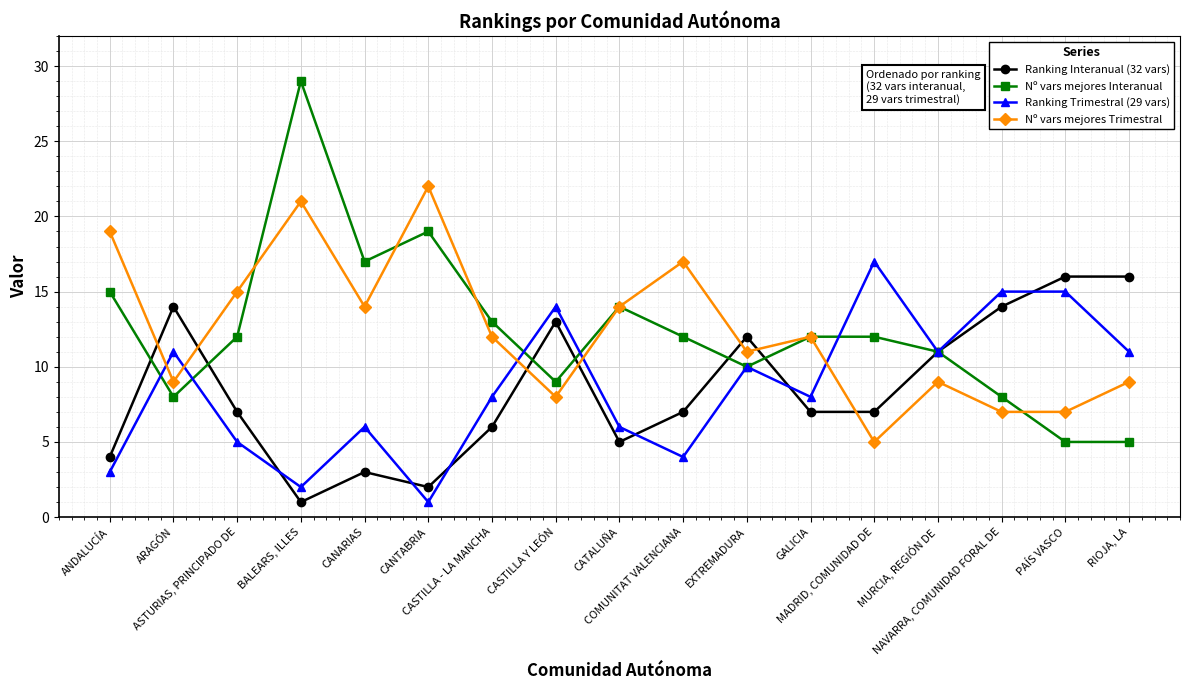

Reading left to right, list all the values displayed in this chart.

Ranking Interanual (32 vars): 4	14	7	1	3	2	6	13	5	7	12	7	7	11	14	16	16
Nº vars mejores Interanual: 15	8	12	29	17	19	13	9	14	12	10	12	12	11	8	5	5
Ranking Trimestral (29 vars): 3	11	5	2	6	1	8	14	6	4	10	8	17	11	15	15	11
Nº vars mejores Trimestral: 19	9	15	21	14	22	12	8	14	17	11	12	5	9	7	7	9